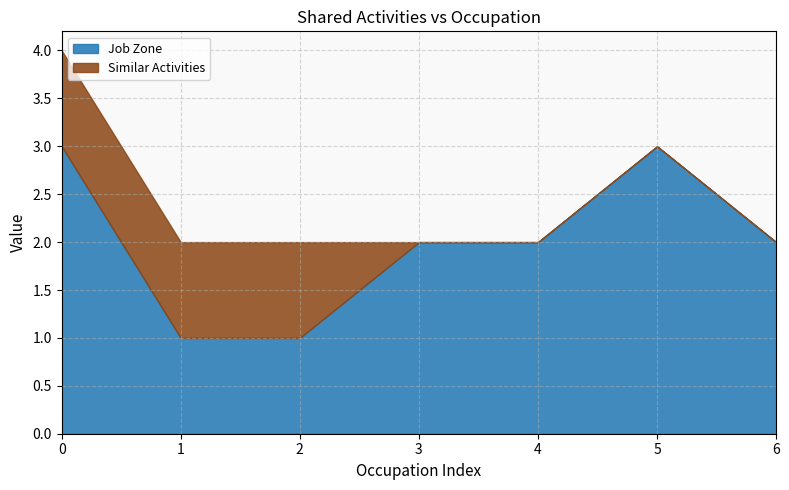

Which series has the widest spread of values?

Job Zone